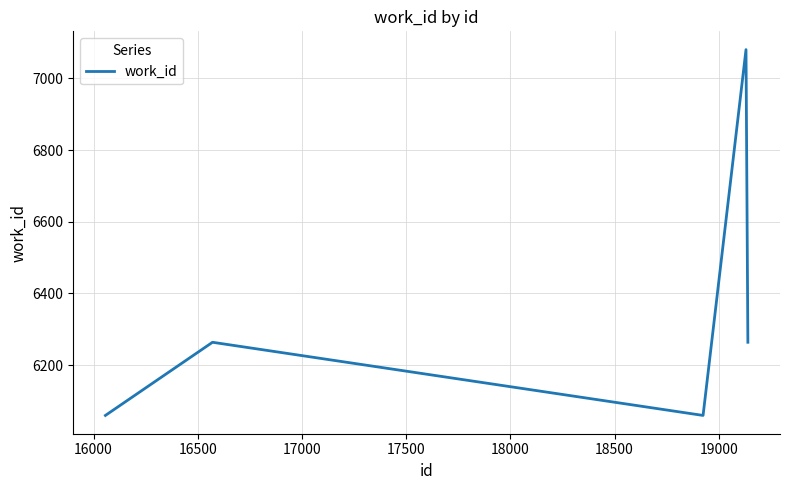

What is the average value?

6346